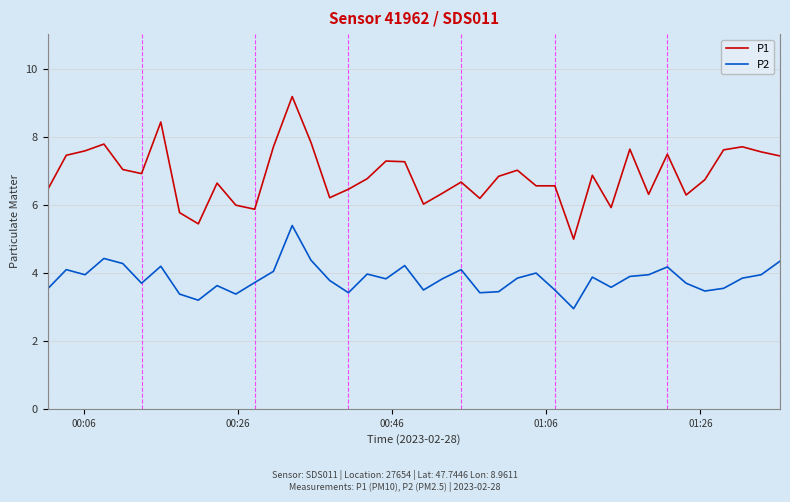

True or false: P2 has more than 1 points higher than both neighbors.

True